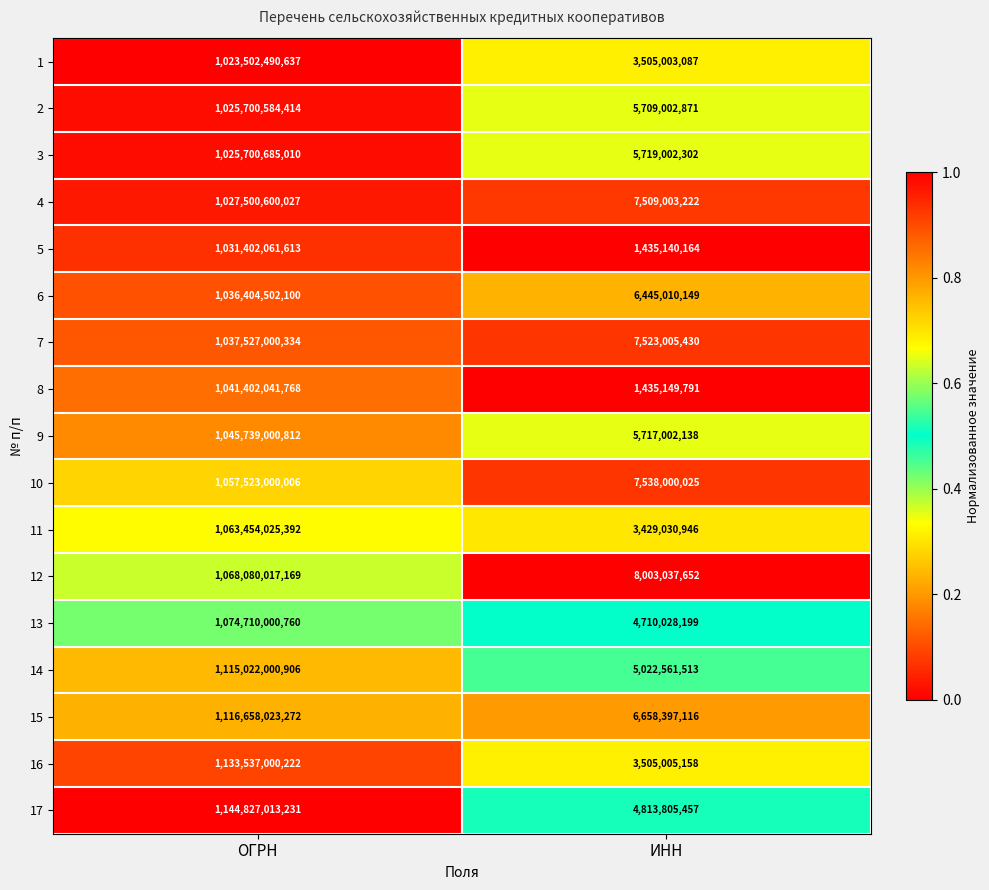

Which label corresponds to the smallest value in the chart?

ИНН